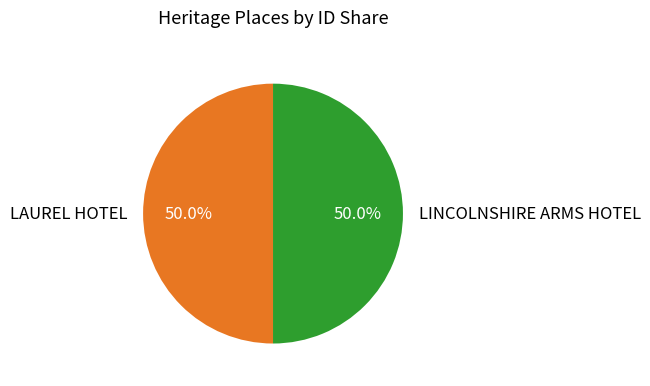

Count the number of slices in the pie.

2